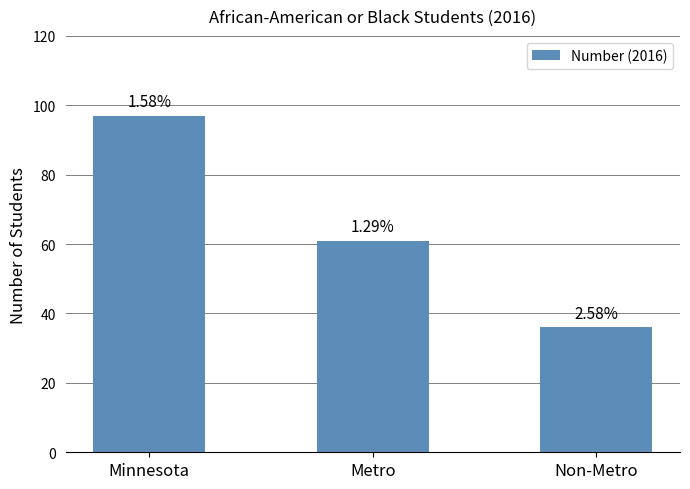

What is the change in value from Minnesota to Non-Metro?

-61